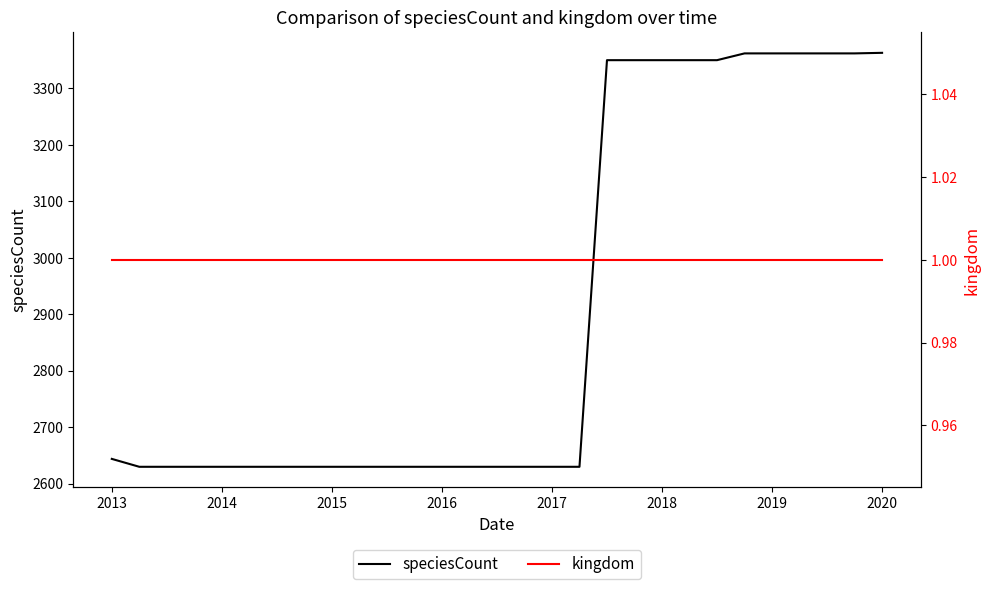

What is the maximum value for speciesCount?

3363